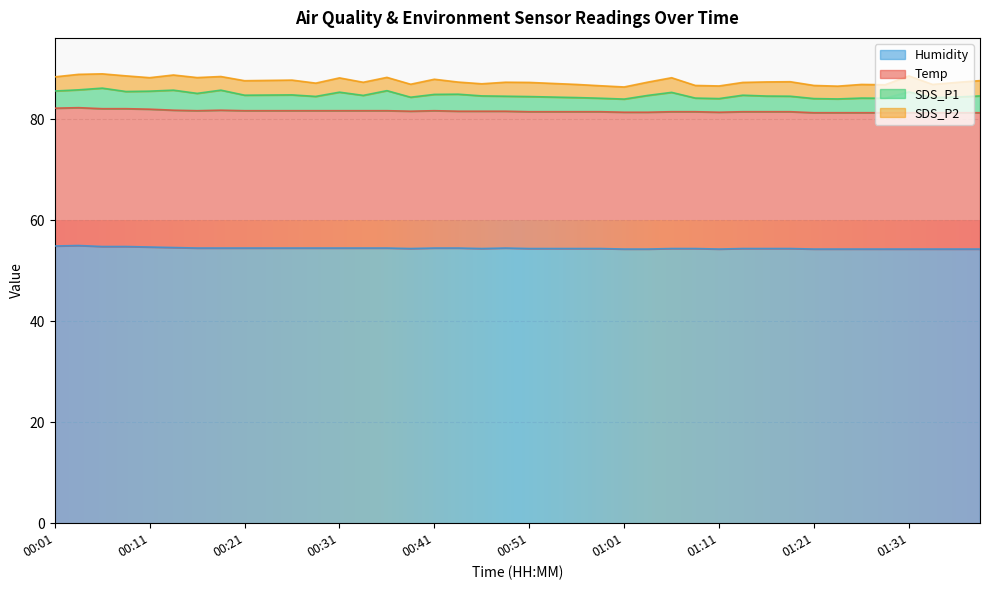

True or false: Temp has more than 2 interior local peaks.

False